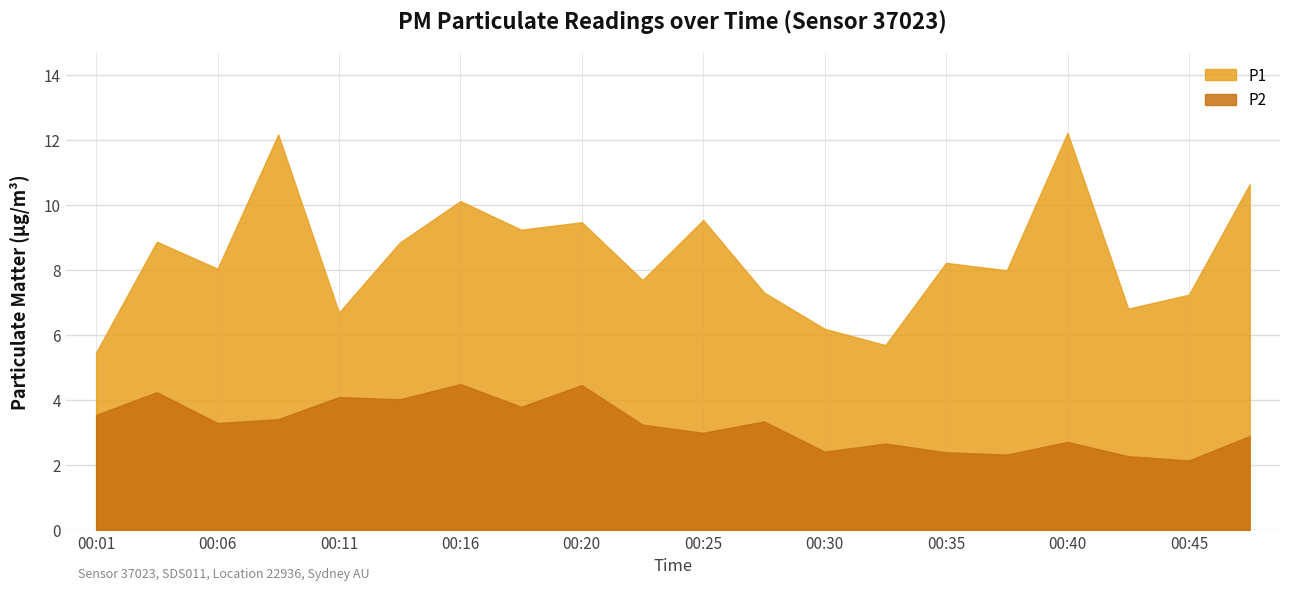

What is the difference between the second highest and minimum values in the P2 series?

2.3